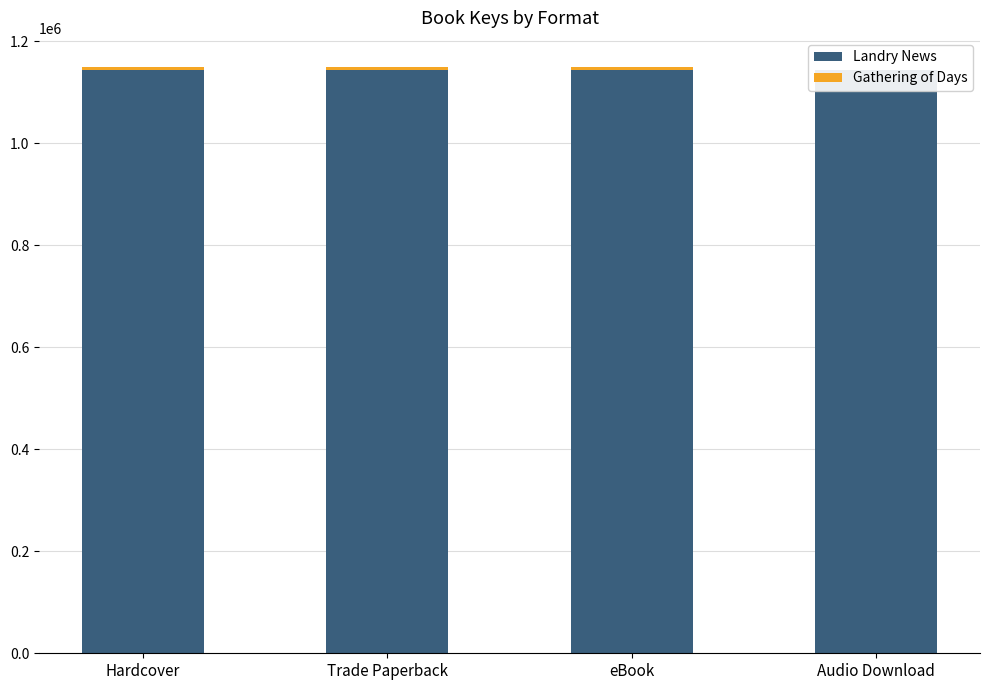

Rank the series by their average value, from lowest to highest.

Gathering of Days, Landry News